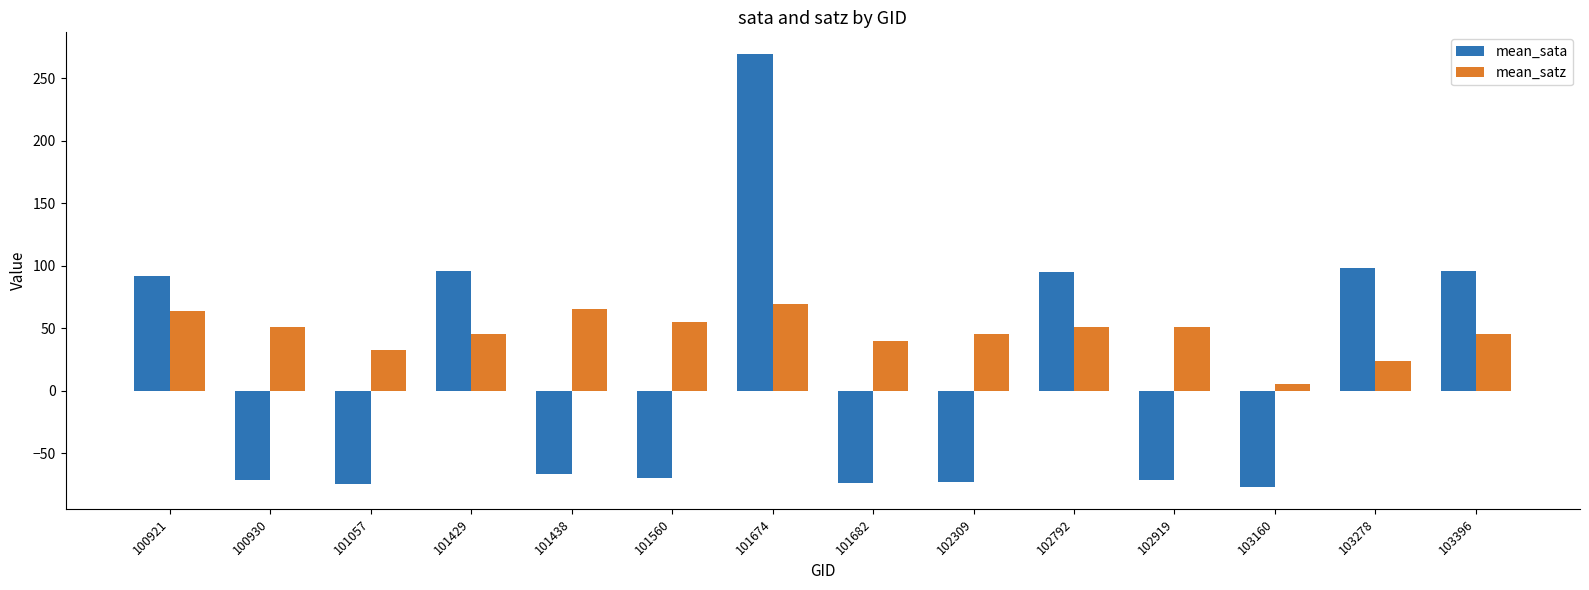

What is the greatest value displayed?

269.5